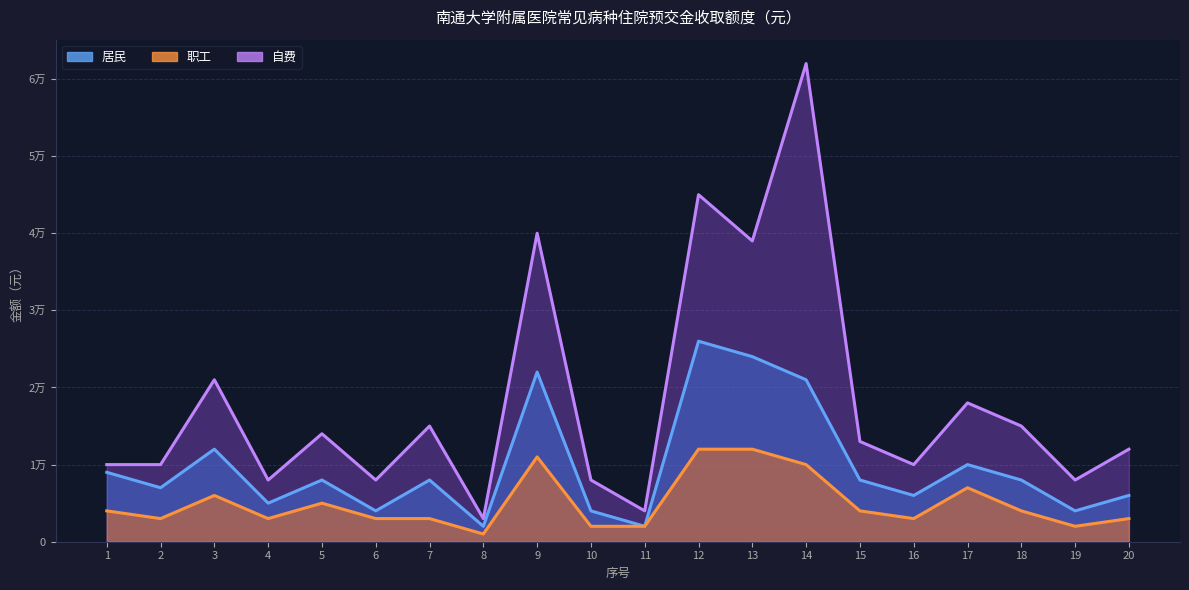

True or false: 自费 and 居民 cross at least once.

False